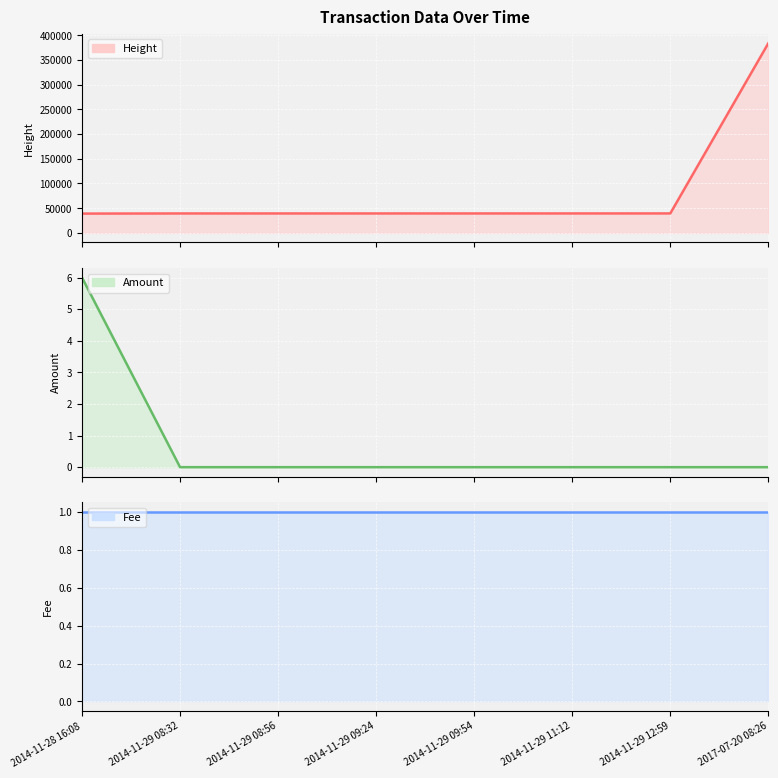

What is the label of the 5th point from the left?

2014-11-29 09:54